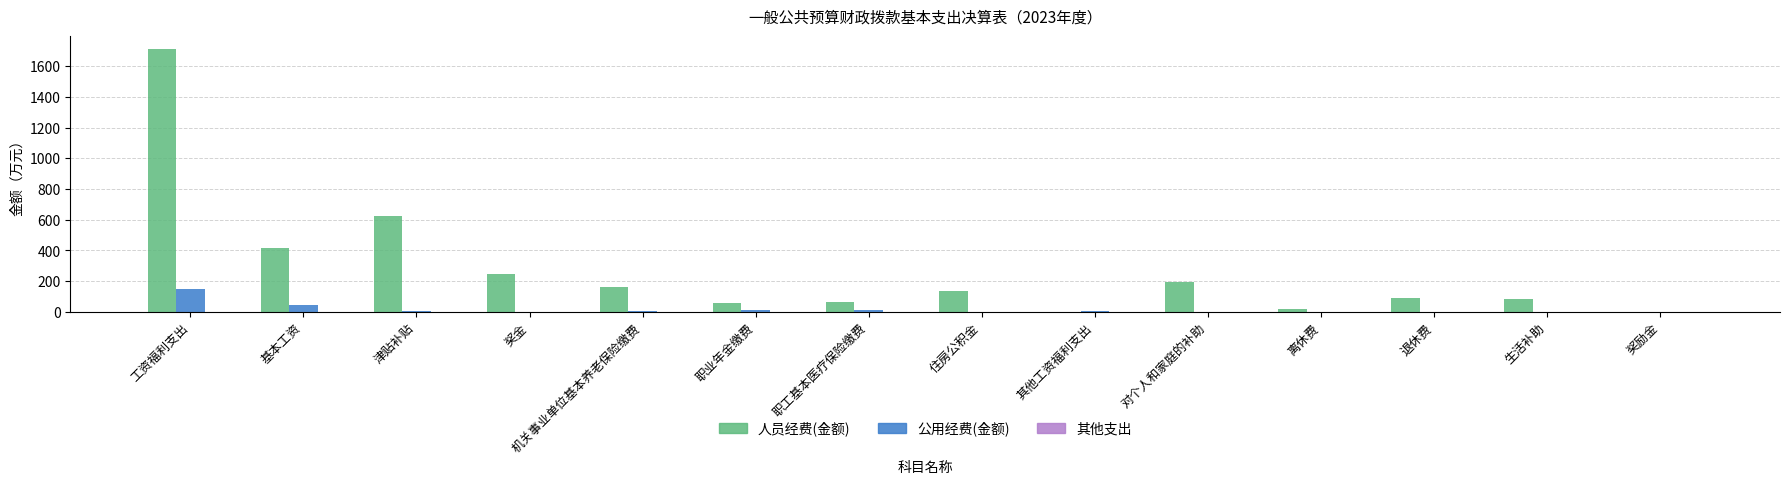

Between 工资福利支出 and 机关事业单位基本养老保险缴费, which series saw the biggest shift?

人员经费(金额)